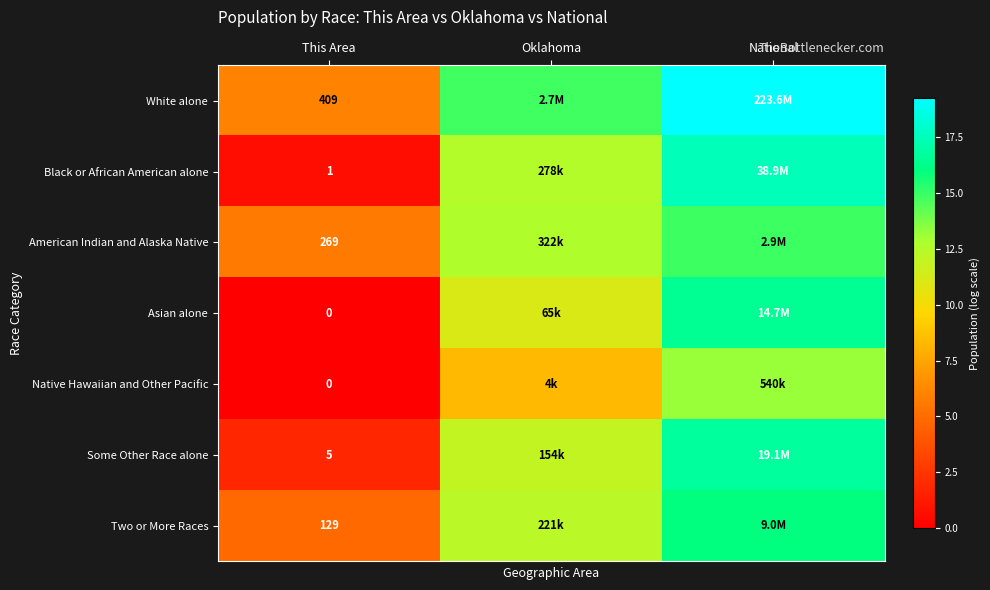

Which category has the highest value across all series?

National